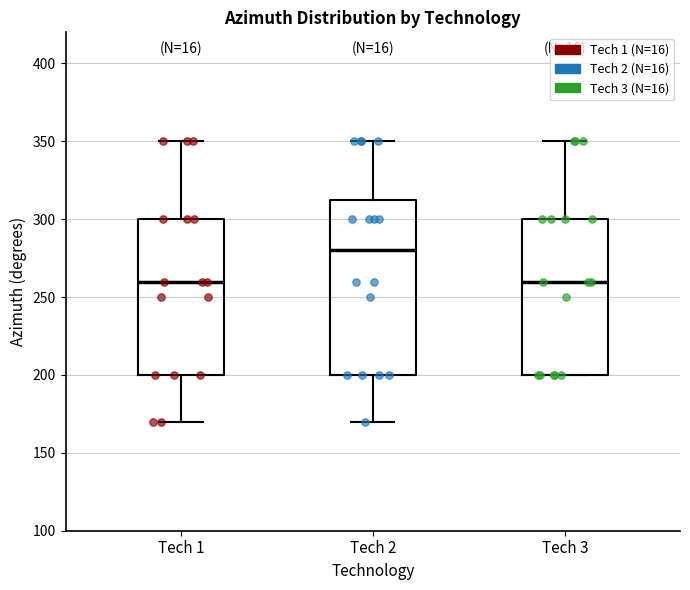

Where is the lower edge of the box for Tech 3 on the y-axis? The values are not printed on the chart, so give them approximately, as read against the axis.

200